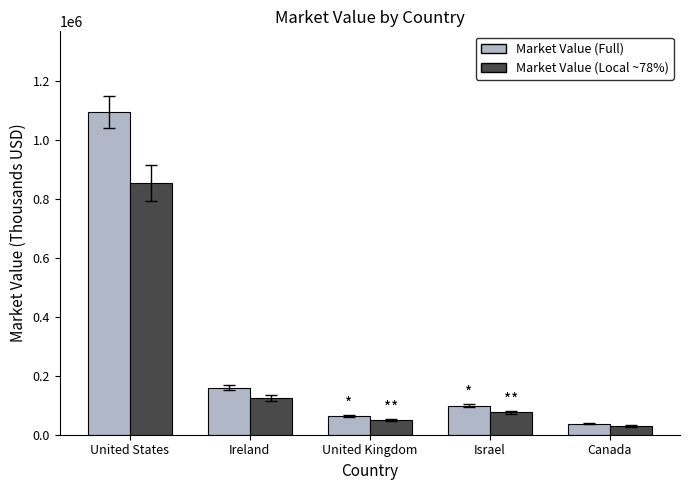

At how many categories does at least one series exceed 129697?

2